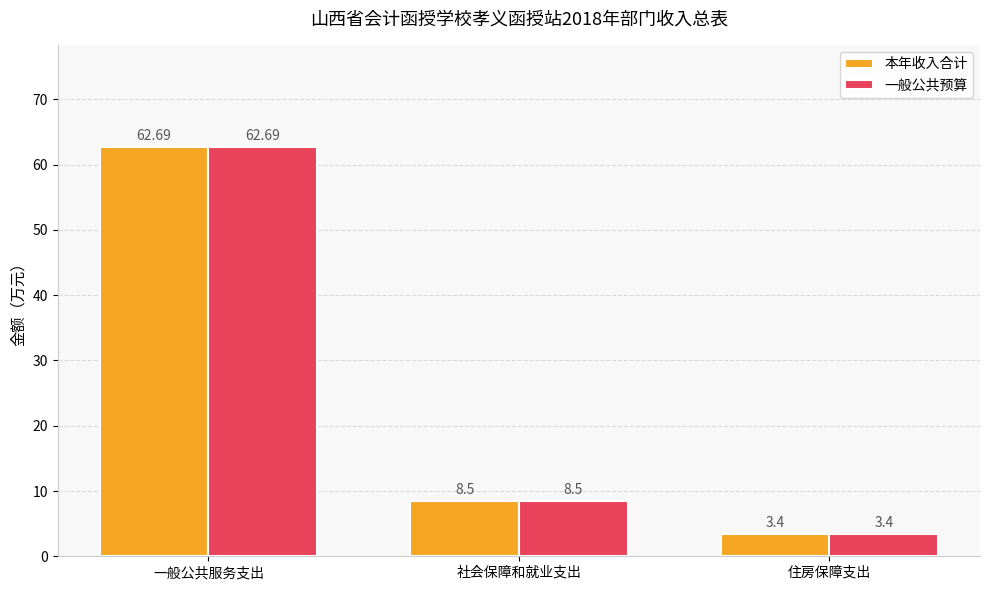

At which label is 本年收入合计 closest to 33?

社会保障和就业支出